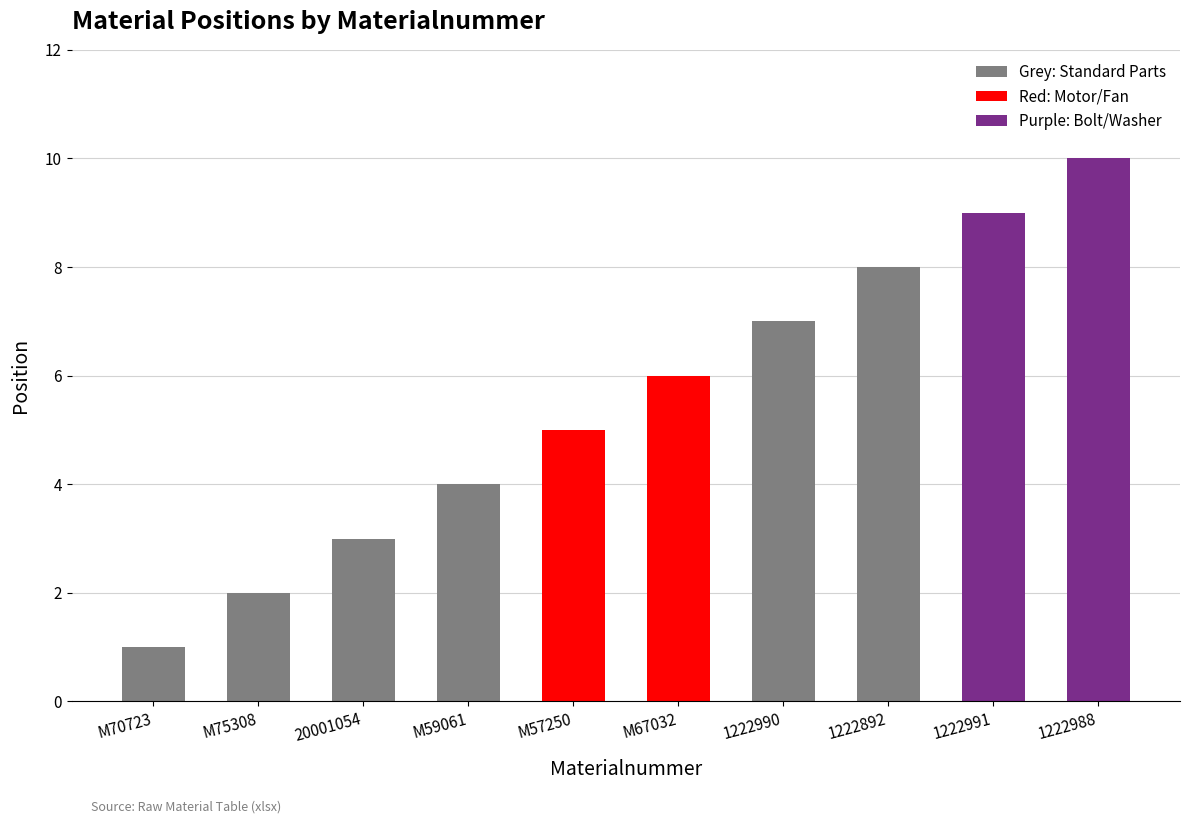

List the labels in order of value, smallest first.

M70723, M75308, 20001054, M59061, M57250, M67032, 1222990, 1222892, 1222991, 1222988